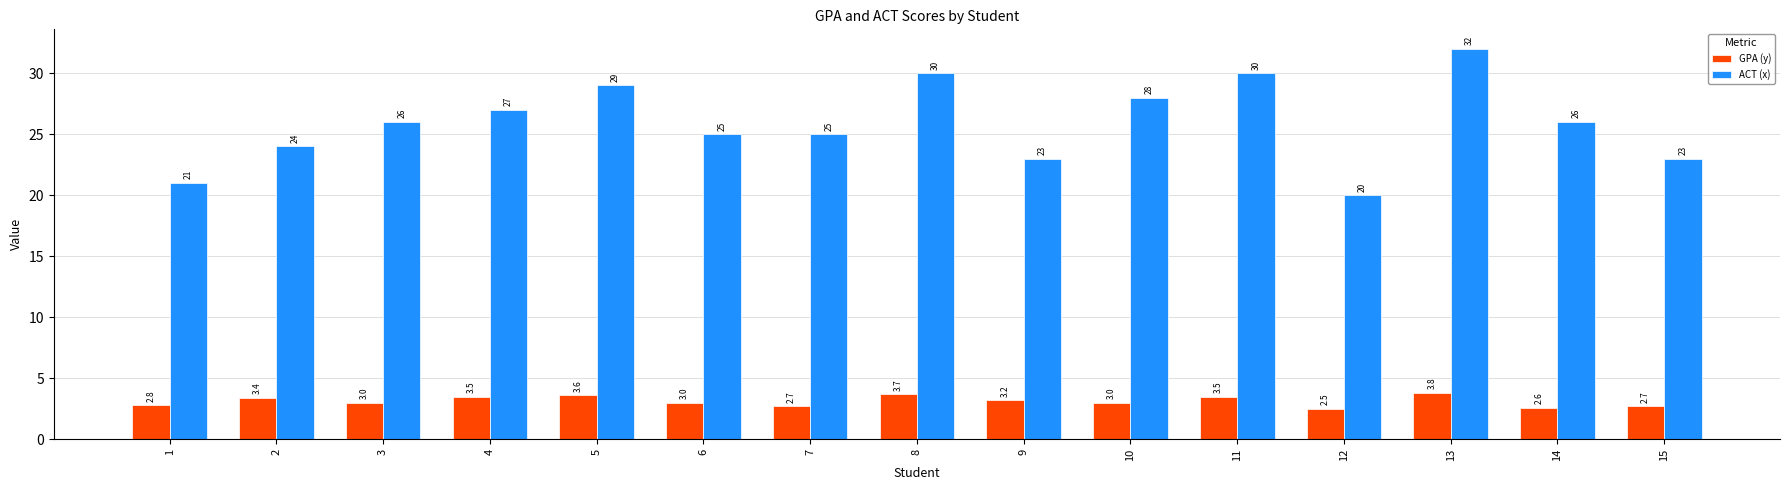

Which series has the largest total across all categories?

ACT (x)